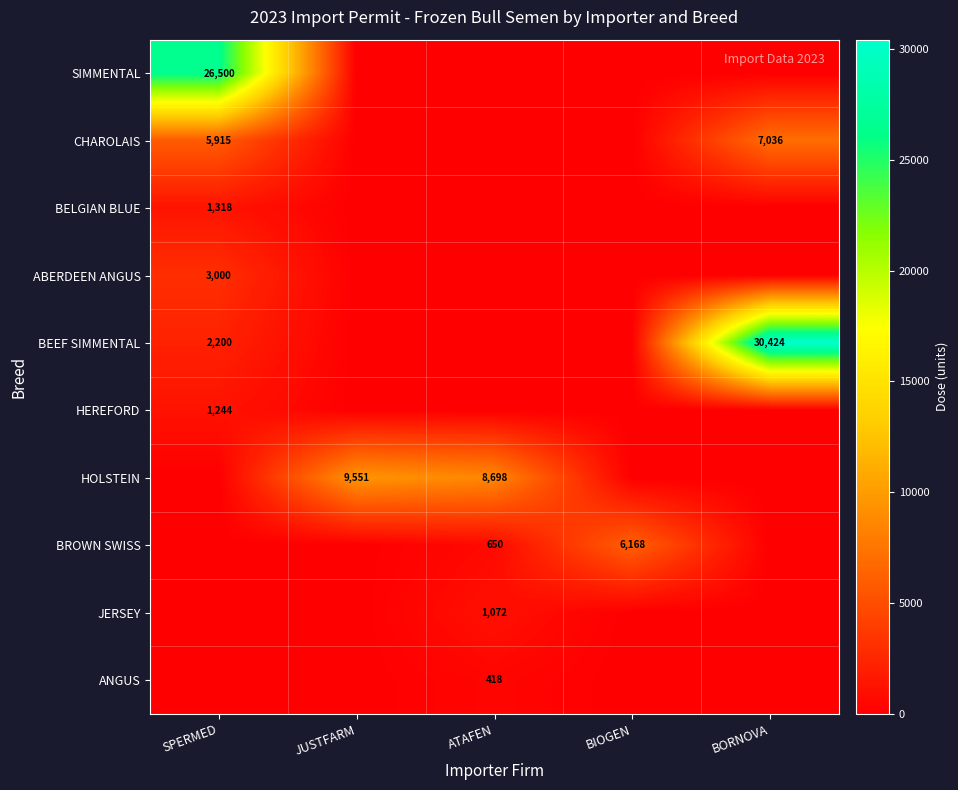

At how many categories does at least one series exceed 19871?

2